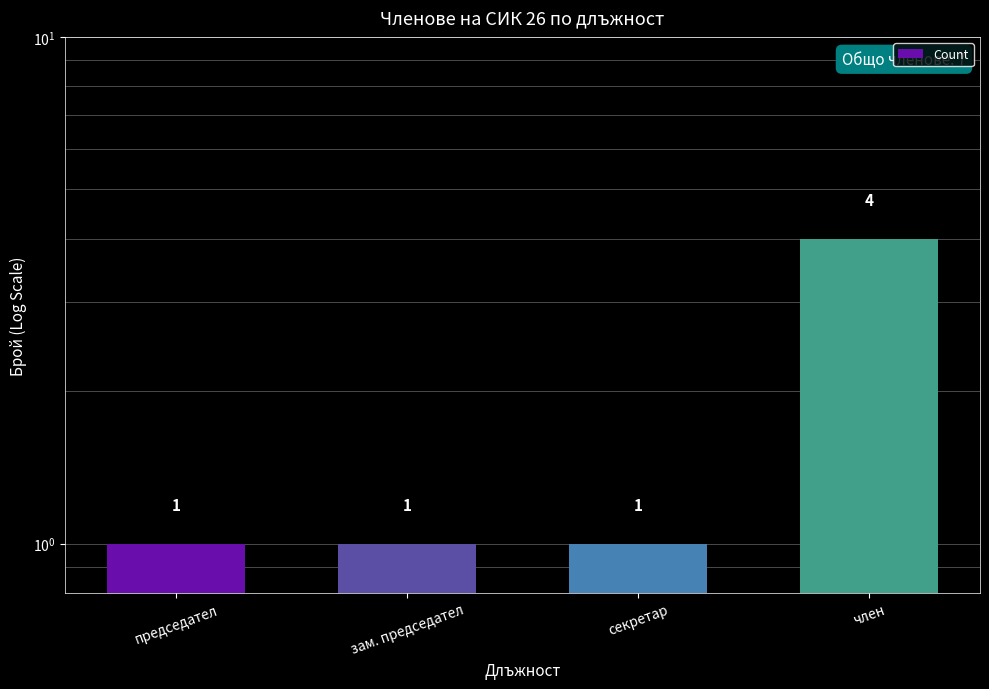

List the labels in order of value, largest first.

член, председател, зам. председател, секретар